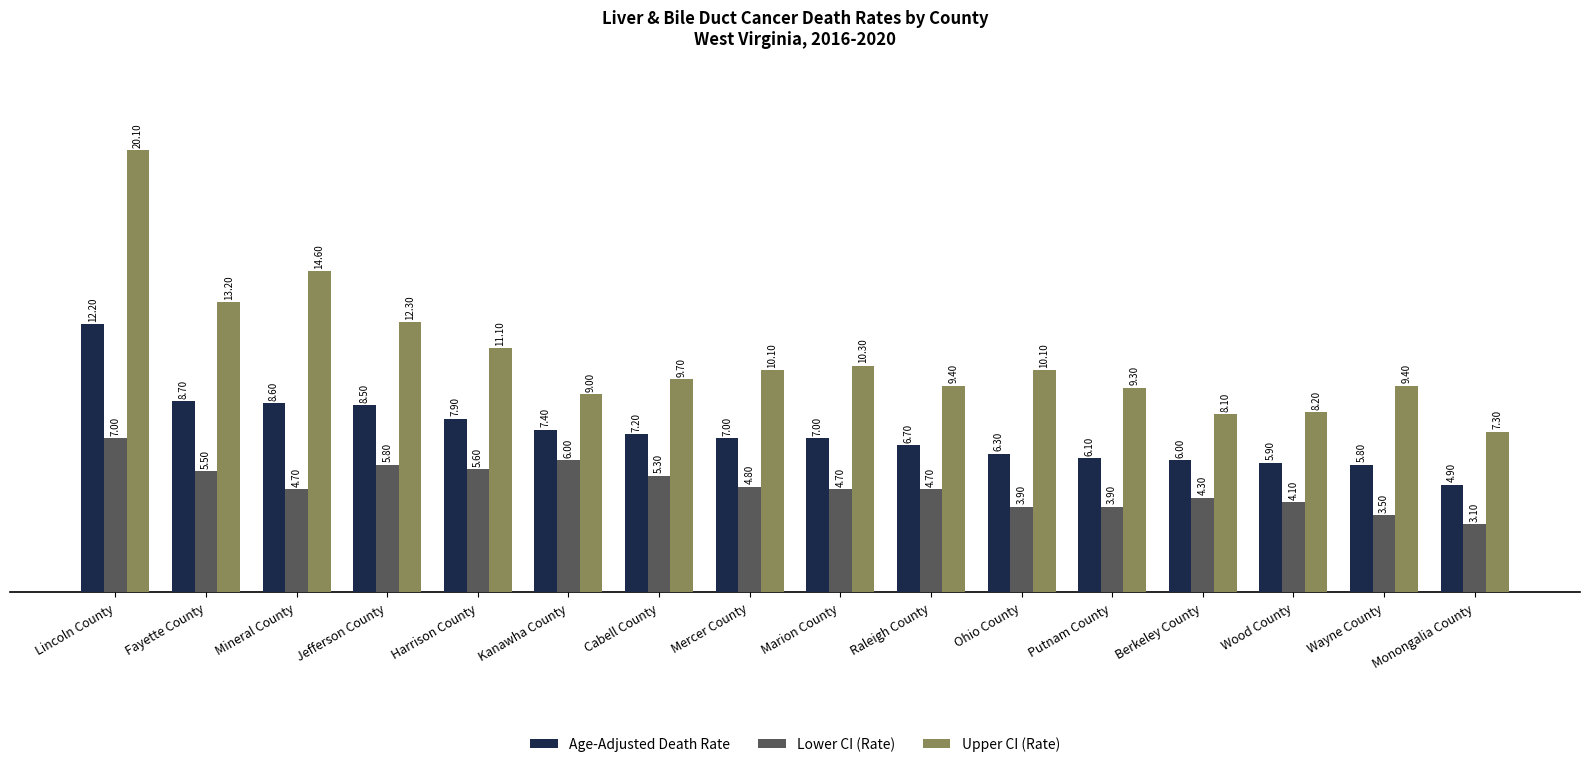

Reading right to left, transcribe all the data shown in this chart.

Age-Adjusted Death Rate: 4.9	5.8	5.9	6.0	6.1	6.3	6.7	7.0	7.0	7.2	7.4	7.9	8.5	8.6	8.7	12.2
Lower CI (Rate): 3.1	3.5	4.1	4.3	3.9	3.9	4.7	4.7	4.8	5.3	6.0	5.6	5.8	4.7	5.5	7.0
Upper CI (Rate): 7.3	9.4	8.2	8.1	9.3	10.1	9.4	10.3	10.1	9.7	9.0	11.1	12.3	14.6	13.2	20.1